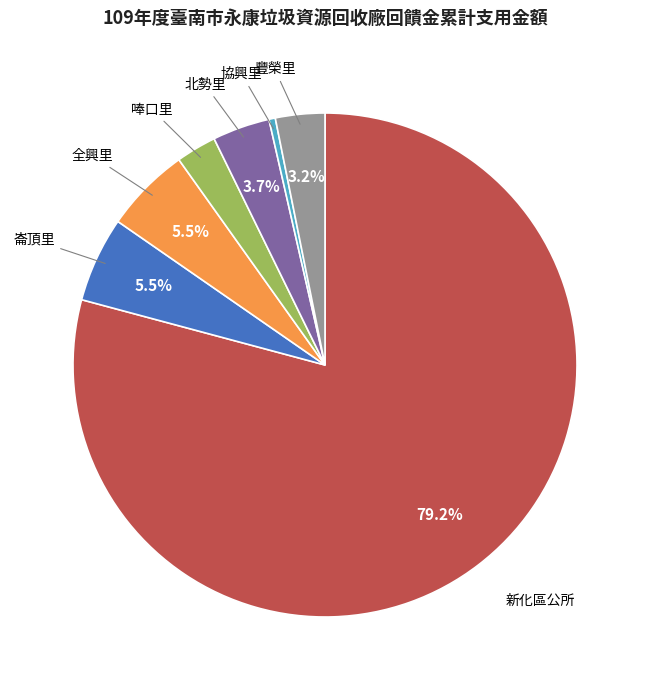

What is the largest slice in the pie chart?

新化區公所